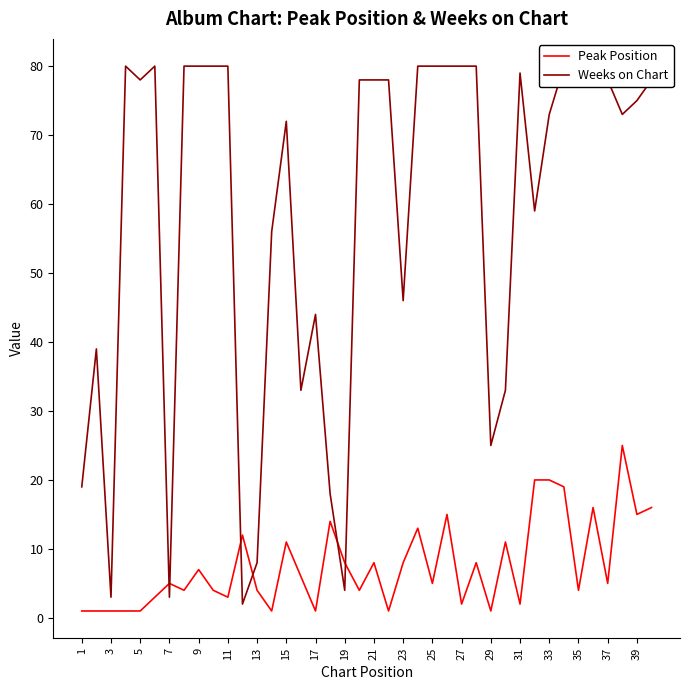

Is it true that Weeks on Chart equals 80 at 27?

True